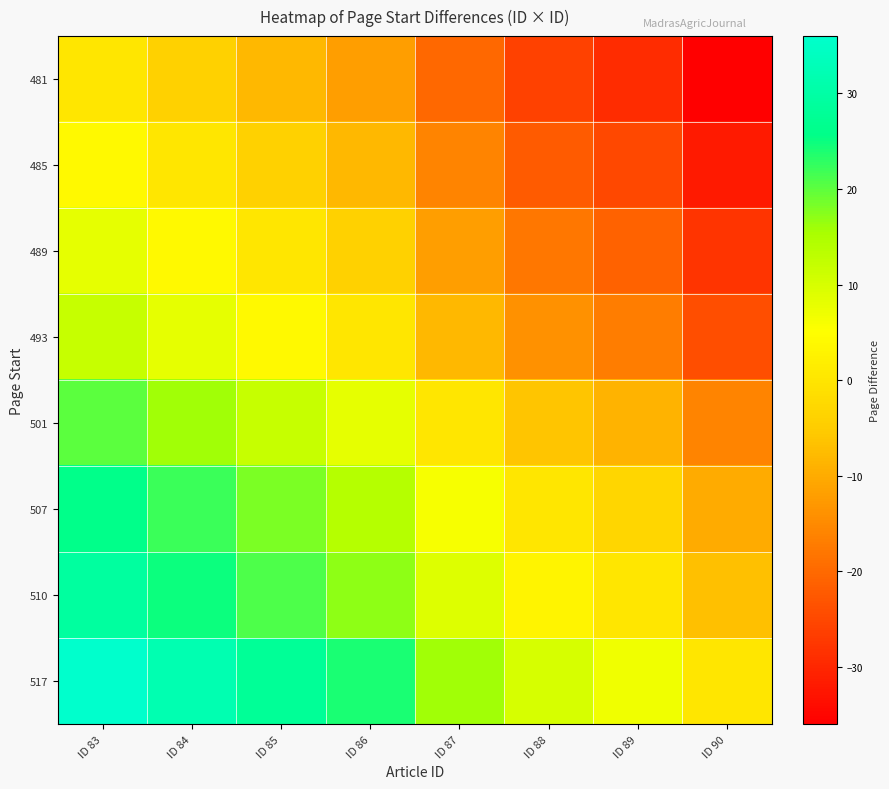

What is the spread (max minus min) of values at ID 86?

36